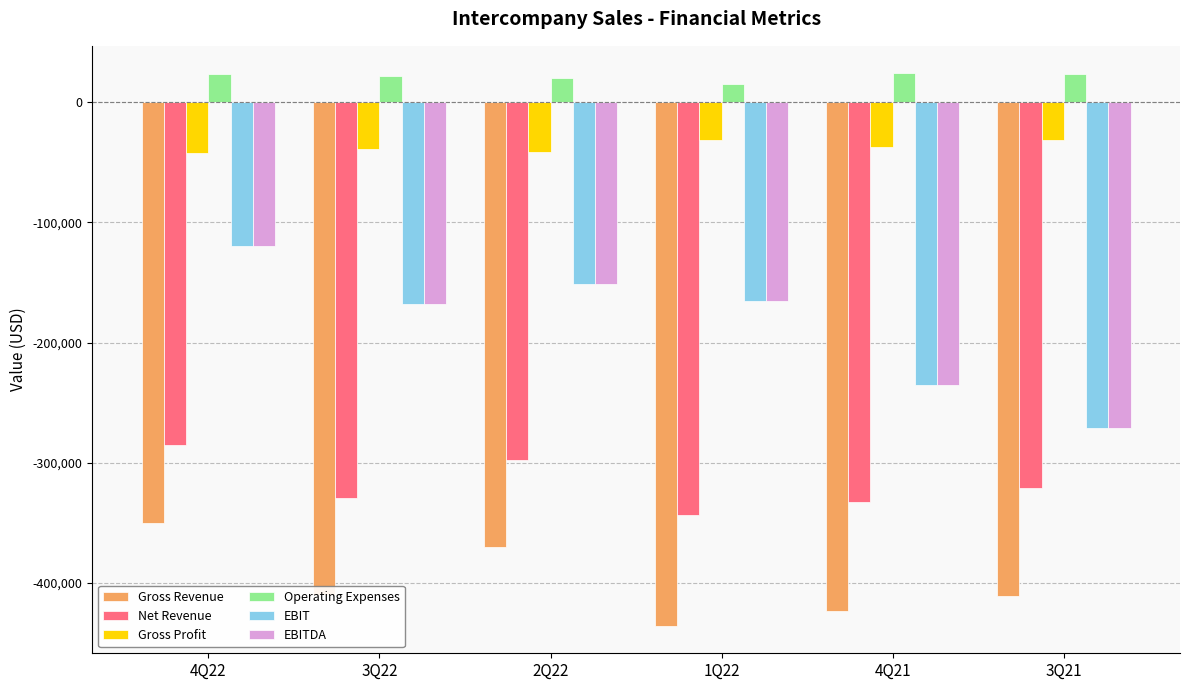

The value of Net Revenue at 4Q21 is -110448.2. True or false?

False